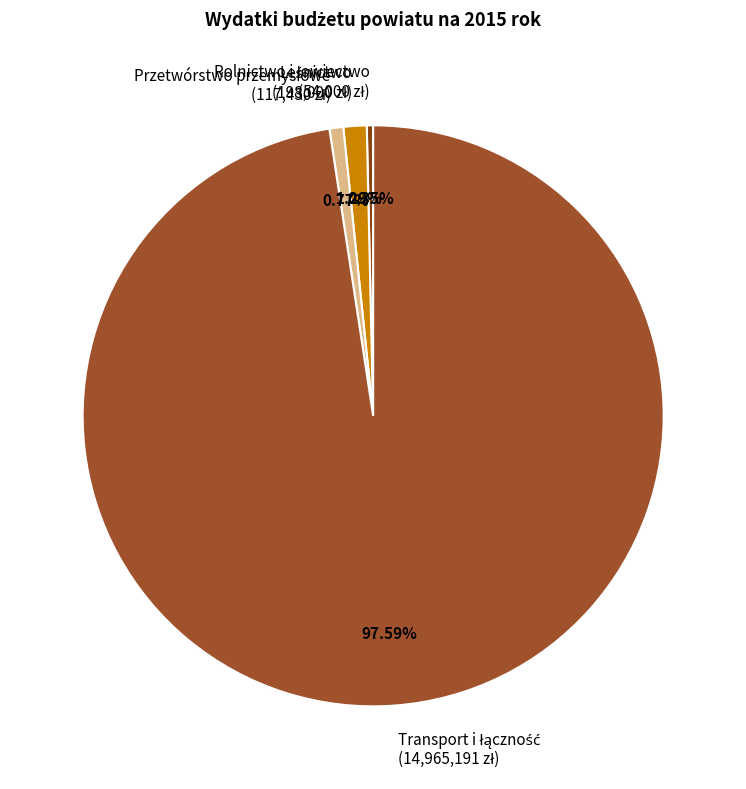

Count the number of slices in the pie.

4